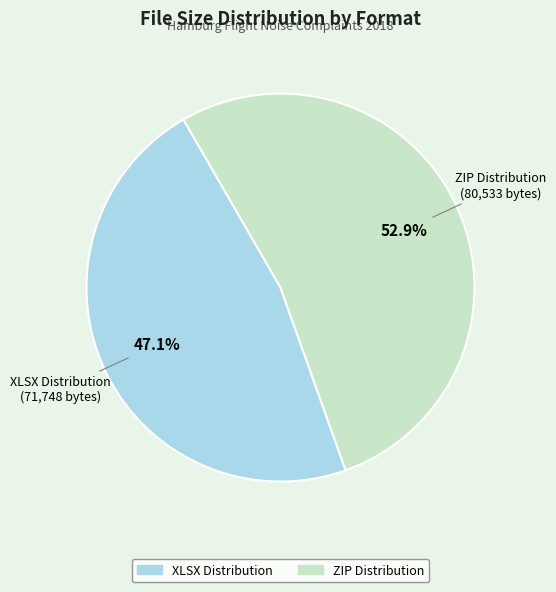

To the nearest percent, what percentage of the pie is XLSX Distribution?

47%